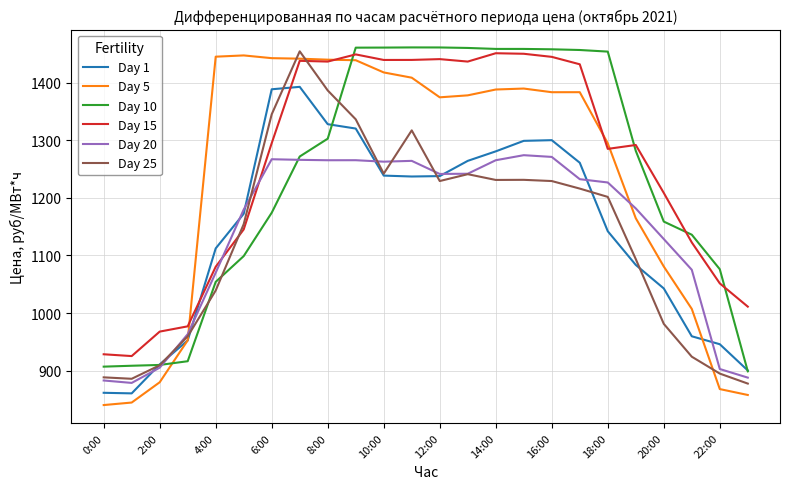

Which series has the widest spread of values?

Day 5